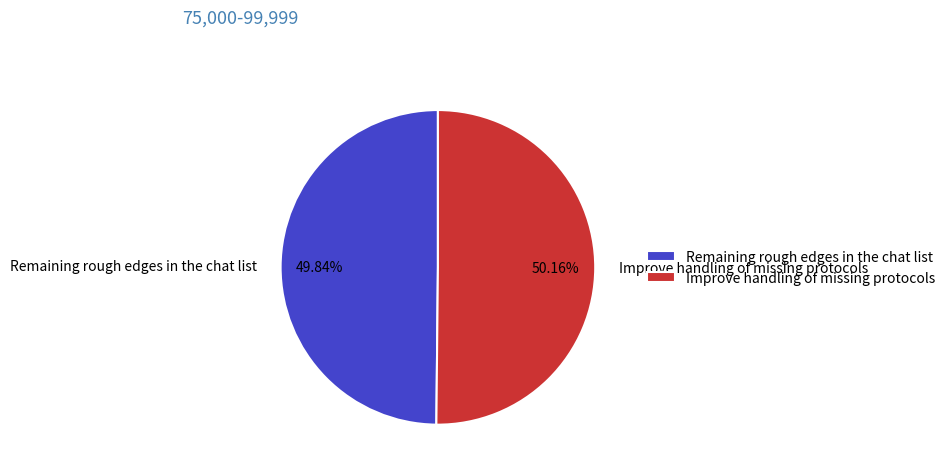

How many segments does this pie chart have?

2